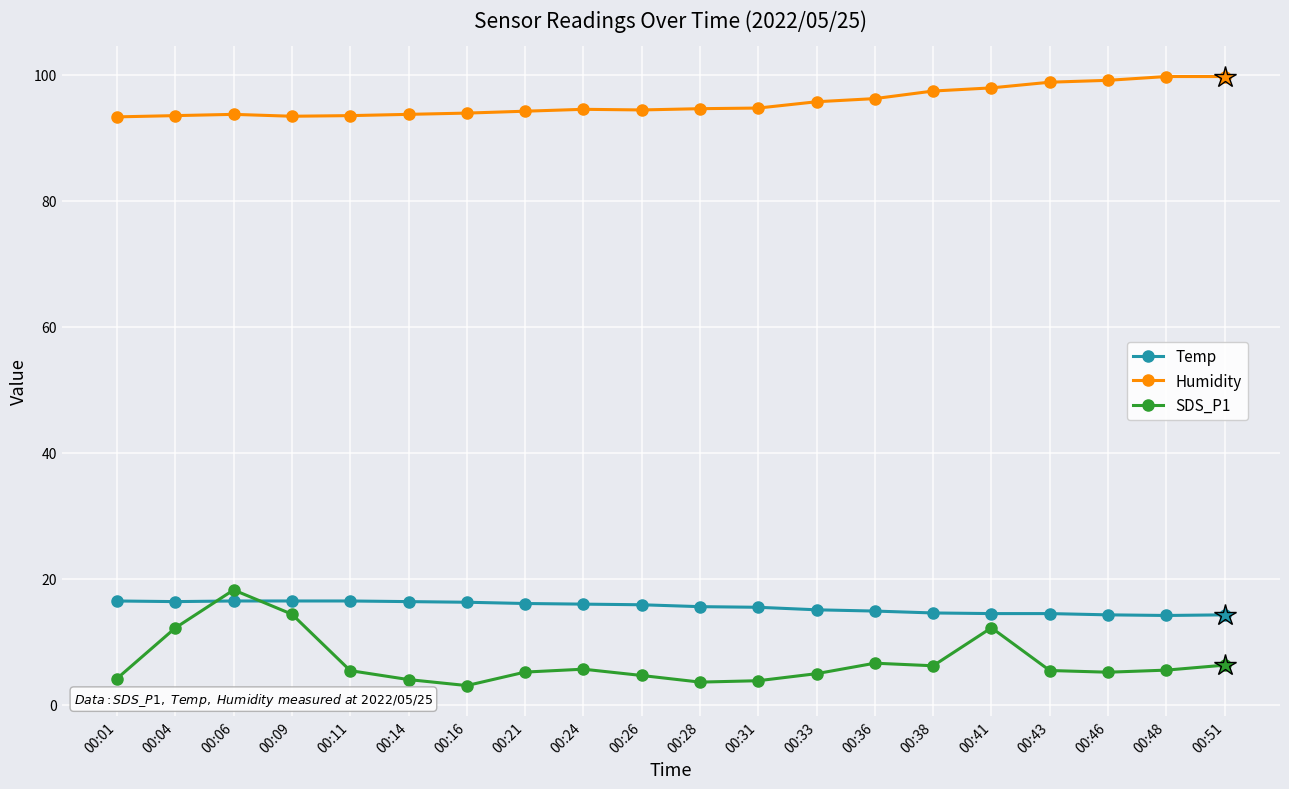

Count the number of data series in this chart.

3